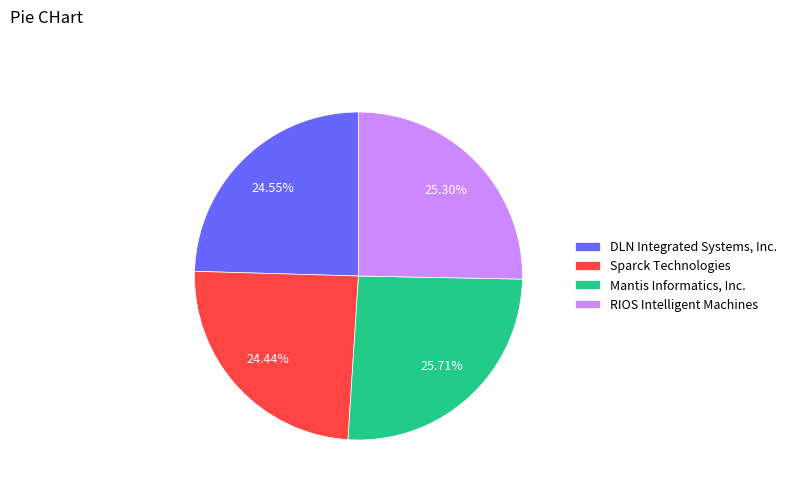

Rank the categories by value from highest to lowest.

Mantis Informatics, Inc., RIOS Intelligent Machines, DLN Integrated Systems, Inc., Sparck Technologies